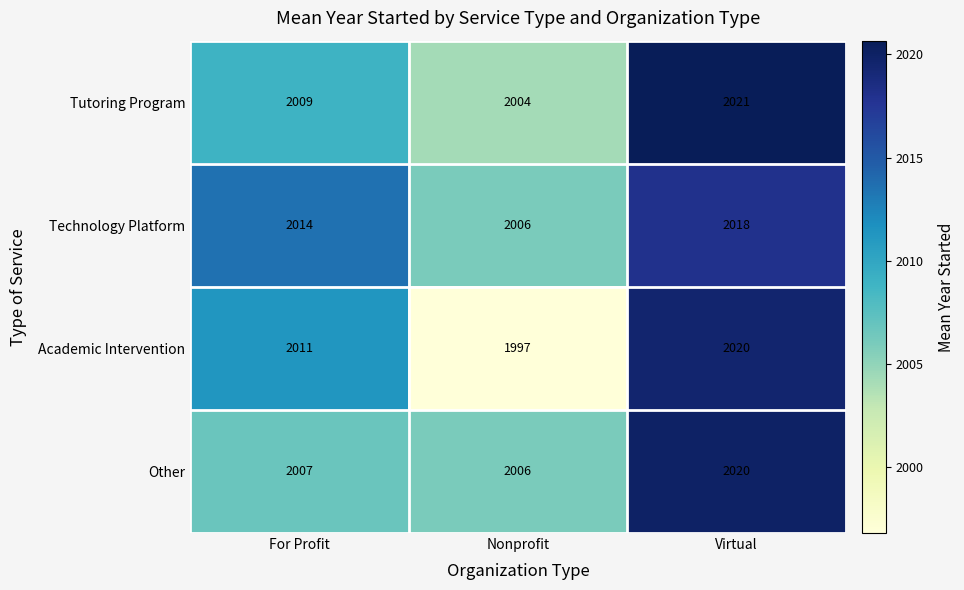

Which series has the largest total across all categories?

Technology Platform